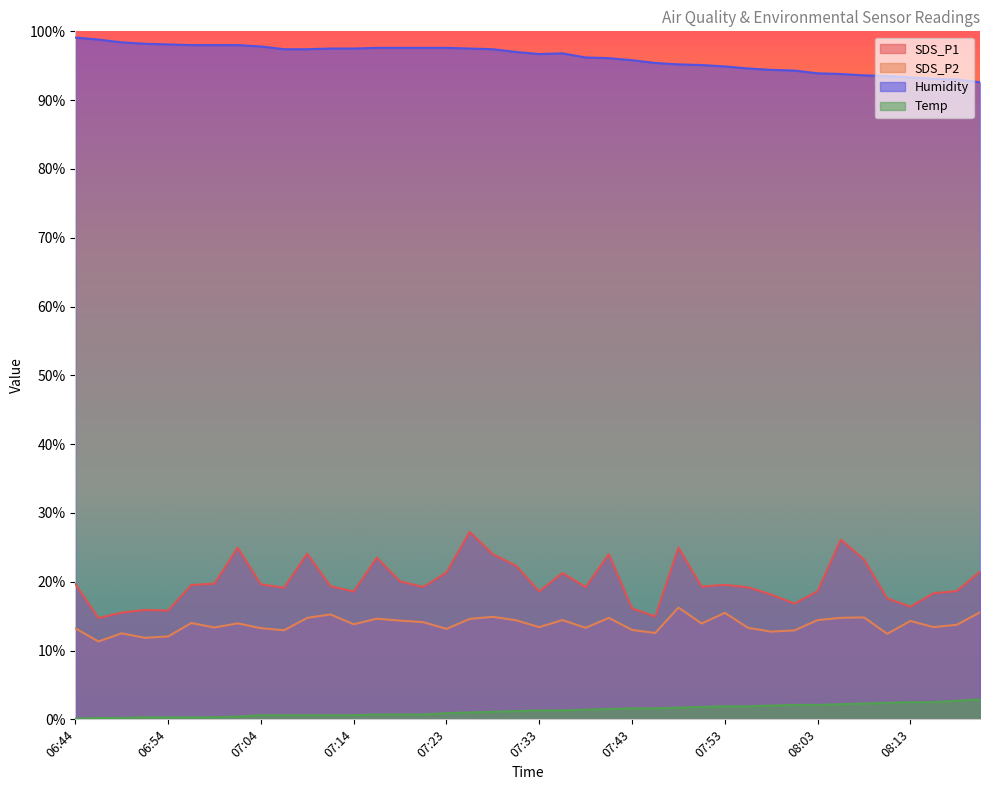

What is the total value across all series at 07:23?

133.0